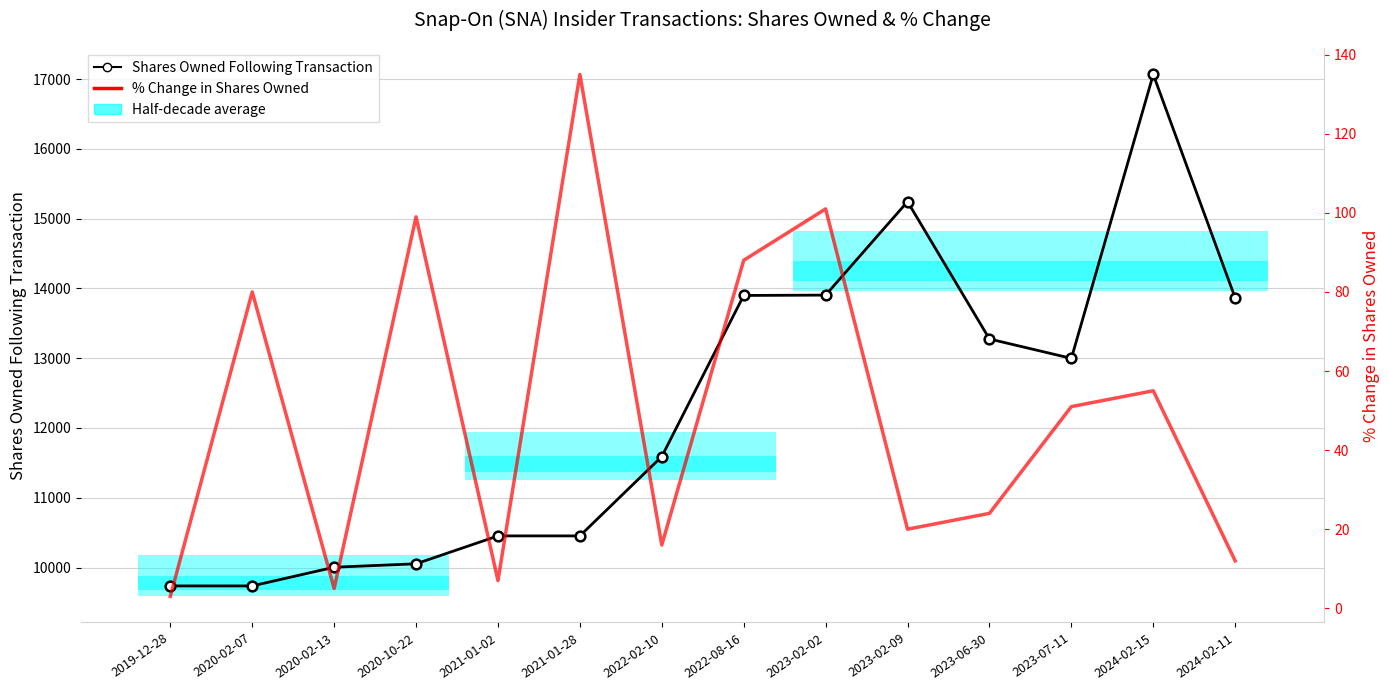

Rank the categories by Shares Owned Following Transaction value from lowest to highest.

2019-12-28, 2020-02-07, 2020-02-13, 2020-10-22, 2021-01-02, 2021-01-28, 2022-02-10, 2023-07-11, 2023-06-30, 2024-02-11, 2022-08-16, 2023-02-02, 2023-02-09, 2024-02-15